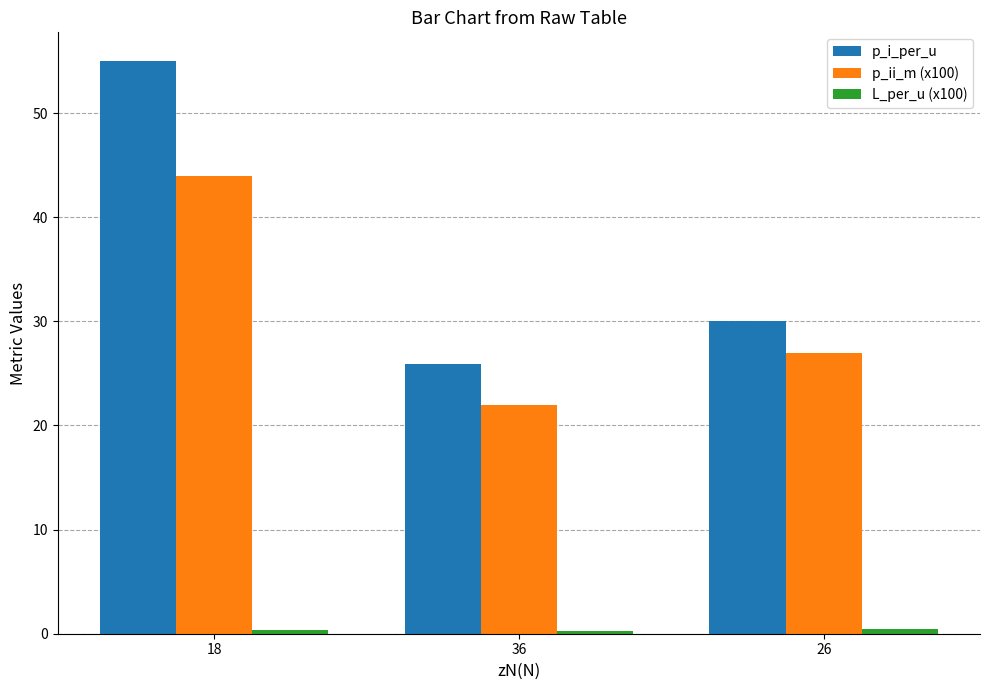

Rank the categories by p_i_per_u value from lowest to highest.

36, 26, 18